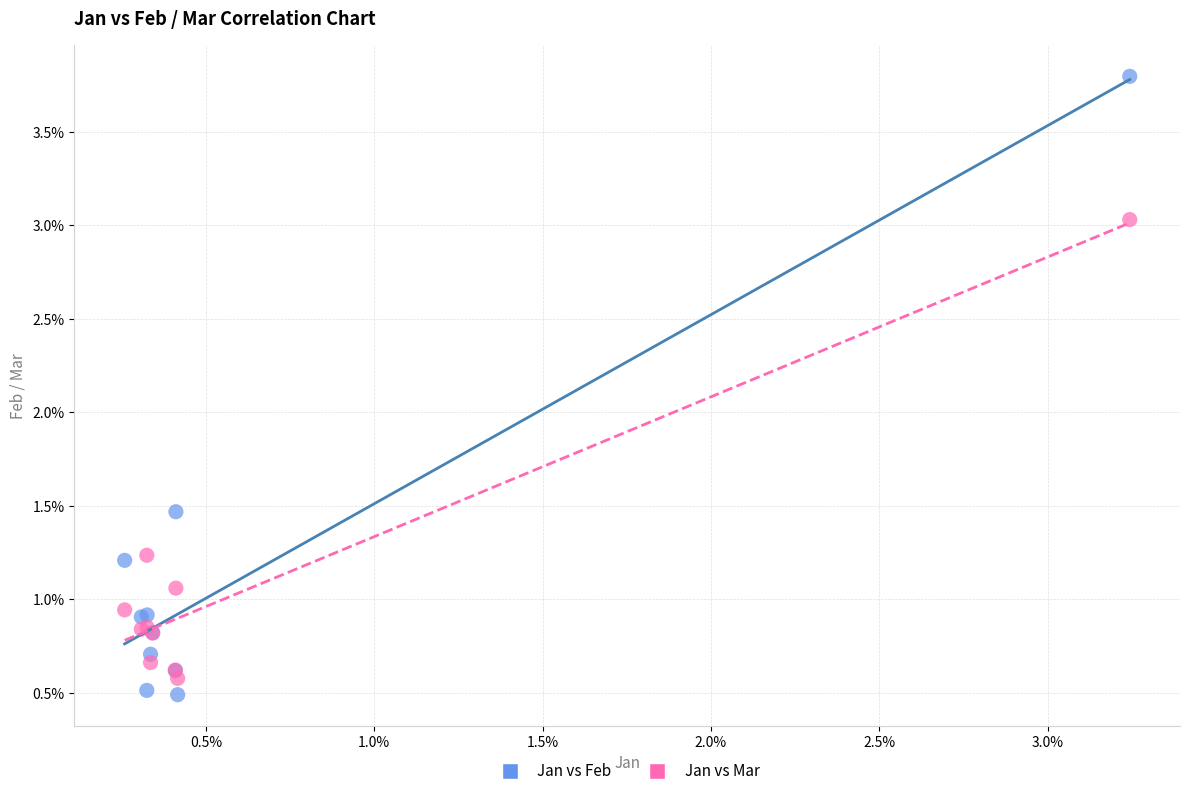

Which series has the widest spread of Y values?

Jan vs Feb